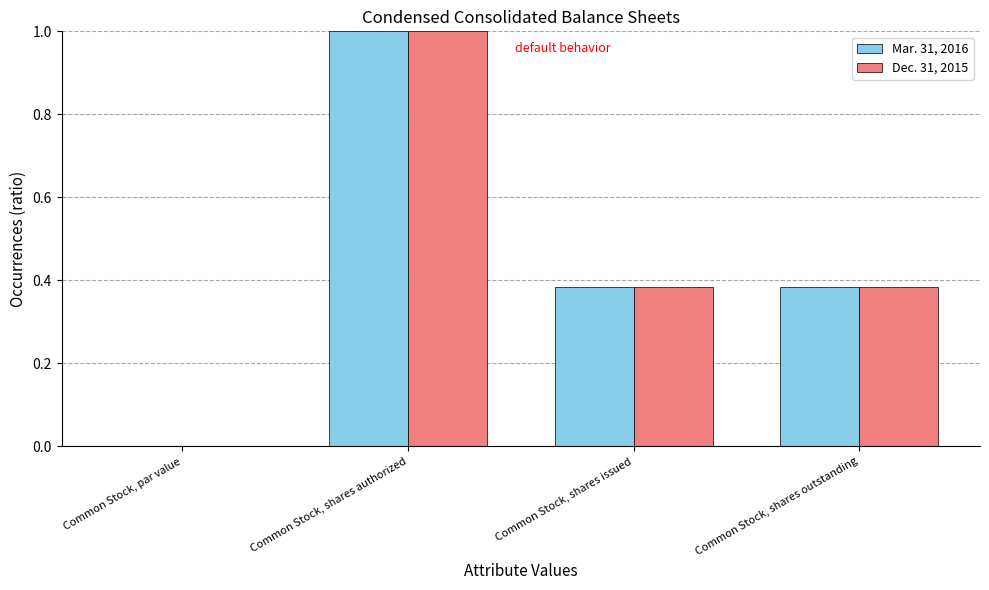

Which category has the highest value in the Mar. 31, 2016 series?

Common Stock, shares authorized